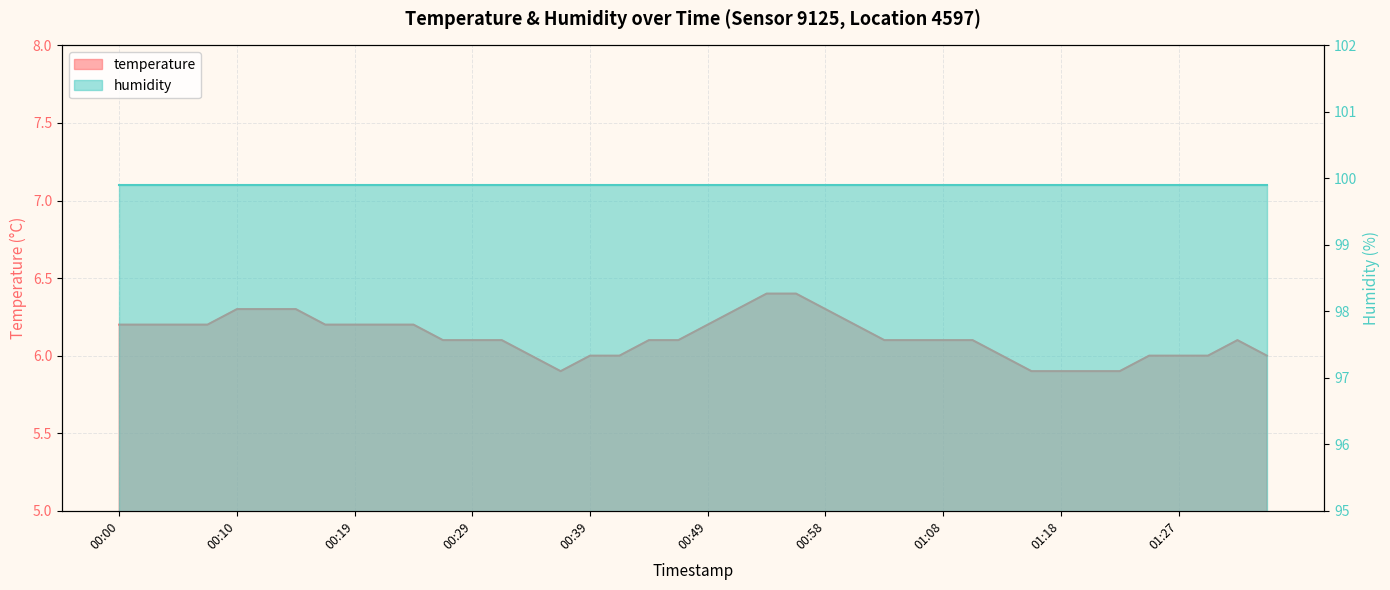

What is the change in value from 00:53 to 01:15?

-0.5